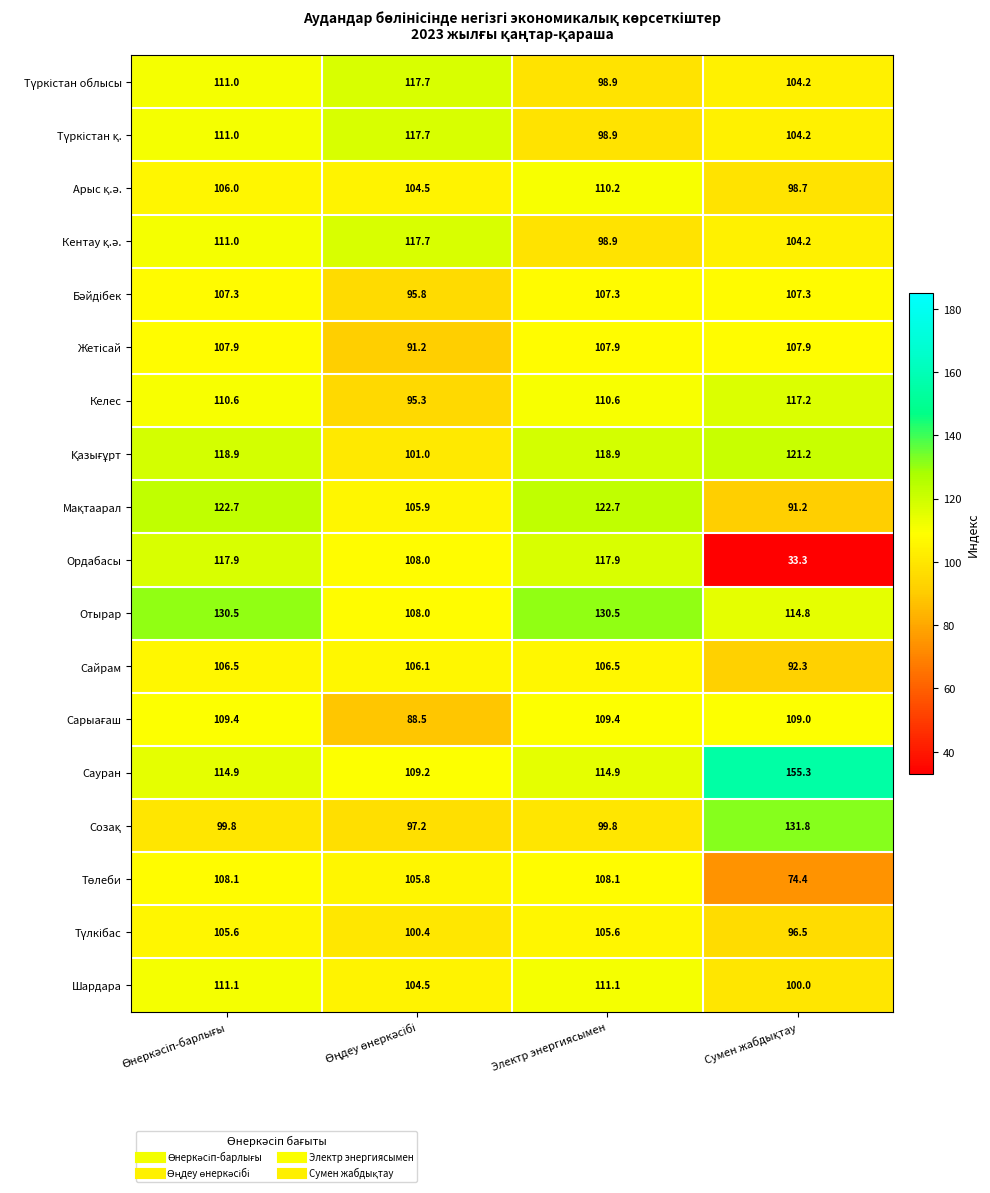

What is the greatest value displayed?

155.3